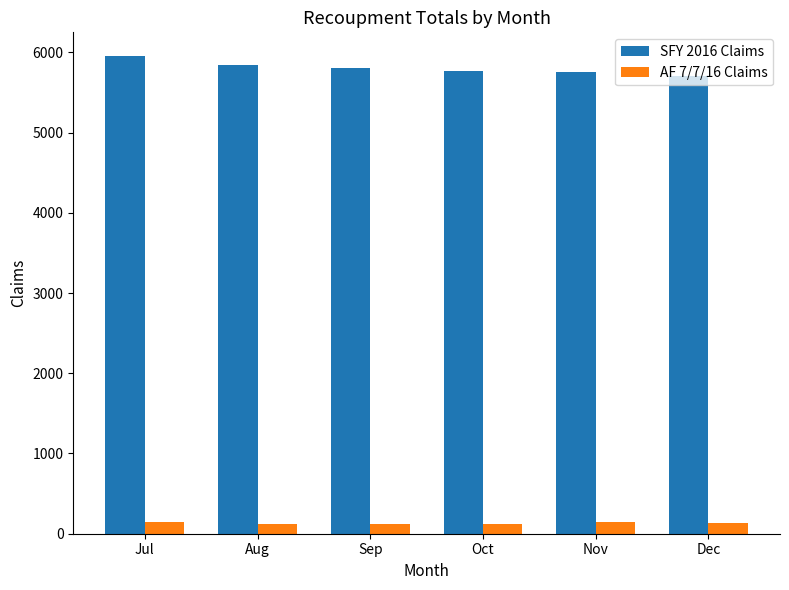

What is the difference between the AF 7/7/16 Claims values at Jul and Aug?

20